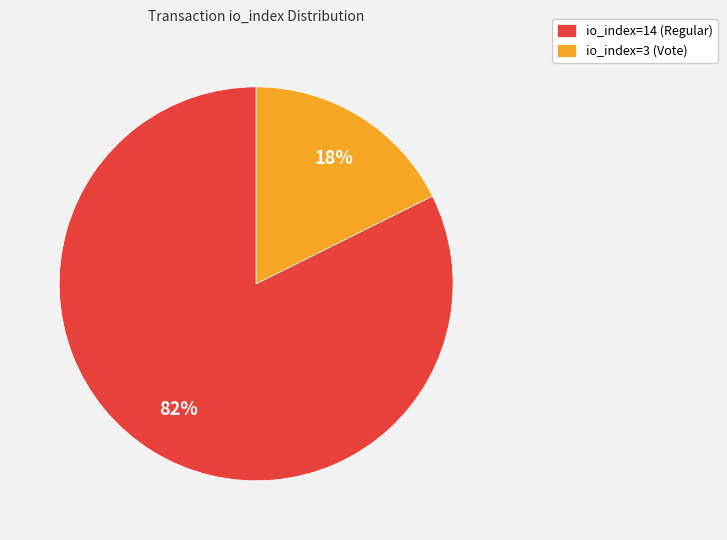

To the nearest percent, what percentage of the pie is io_index=3 (Vote)?

18%